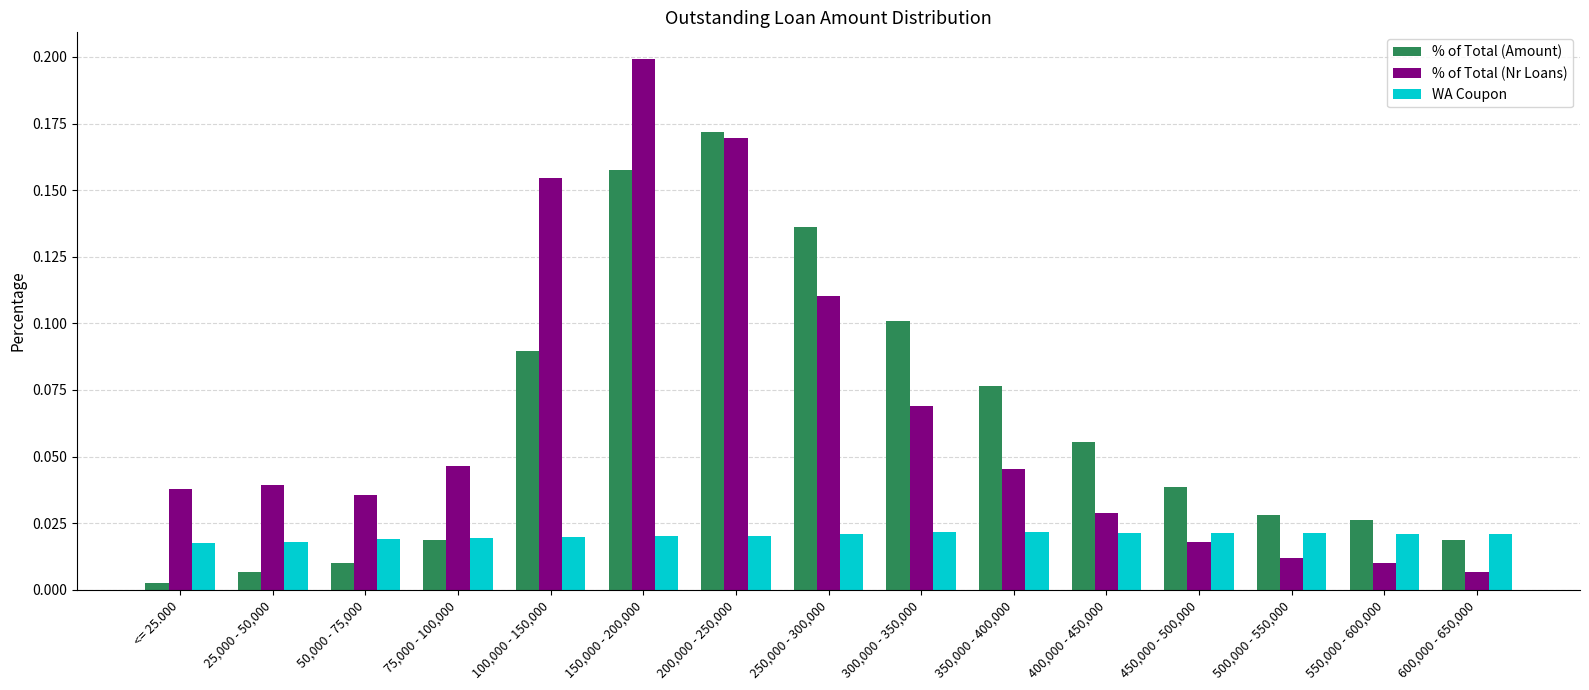

Rank the series by their maximum value, from highest to lowest.

% of Total (Nr Loans), % of Total (Amount), WA Coupon